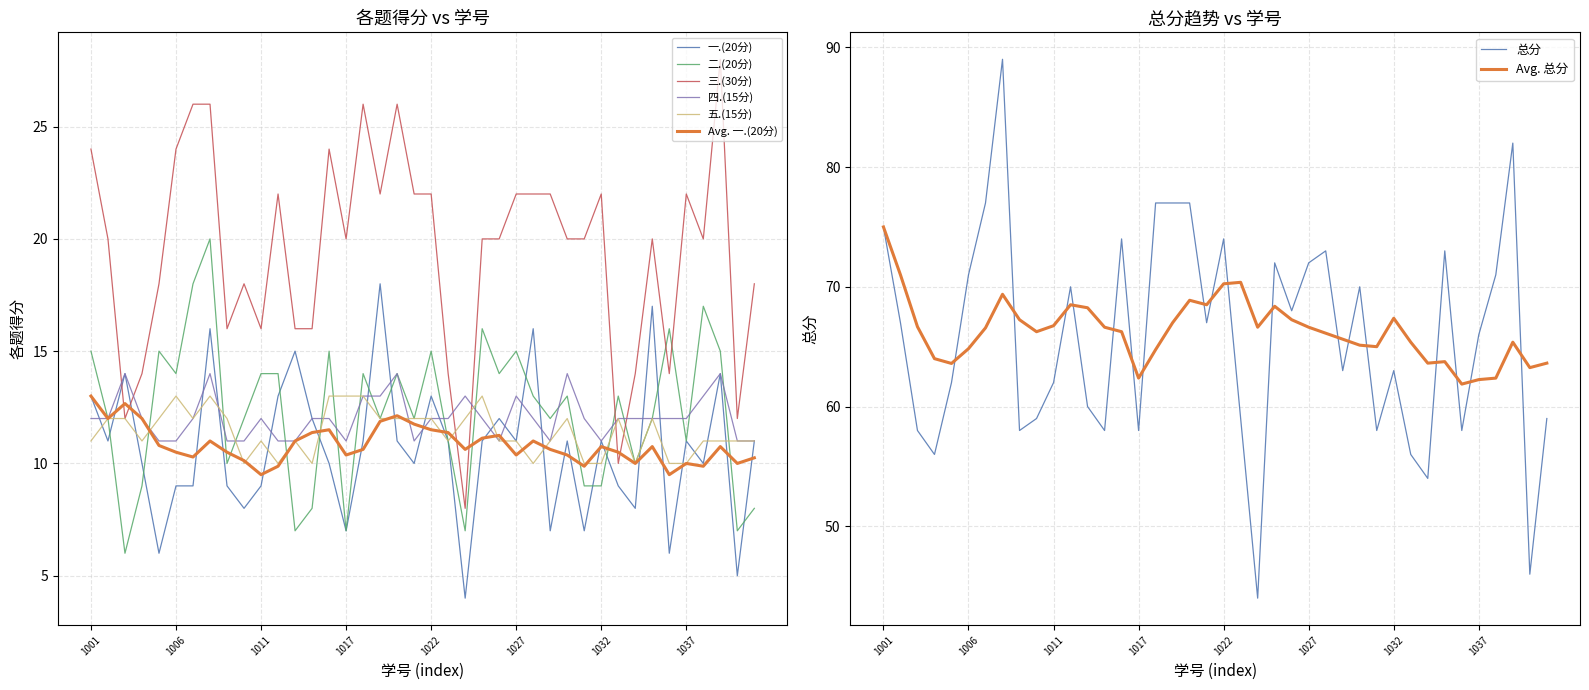

What is the approximate value of 三.(30分) at 2023071035?

20